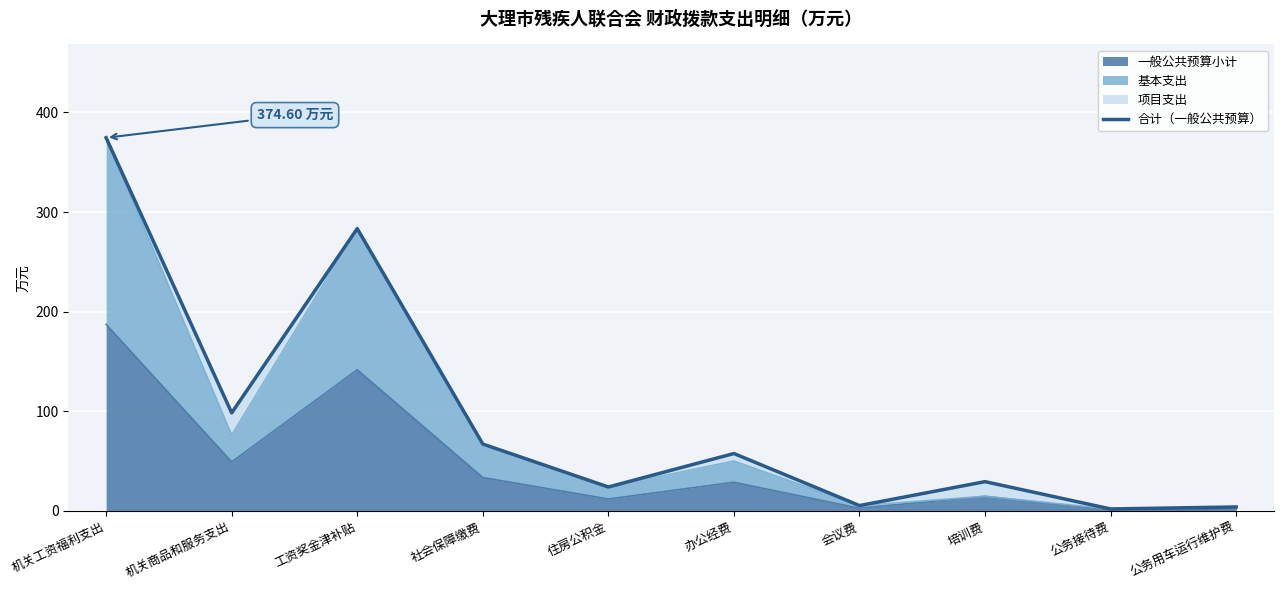

Where is 一般公共预算小计 nearest to the value 94?

机关商品和服务支出